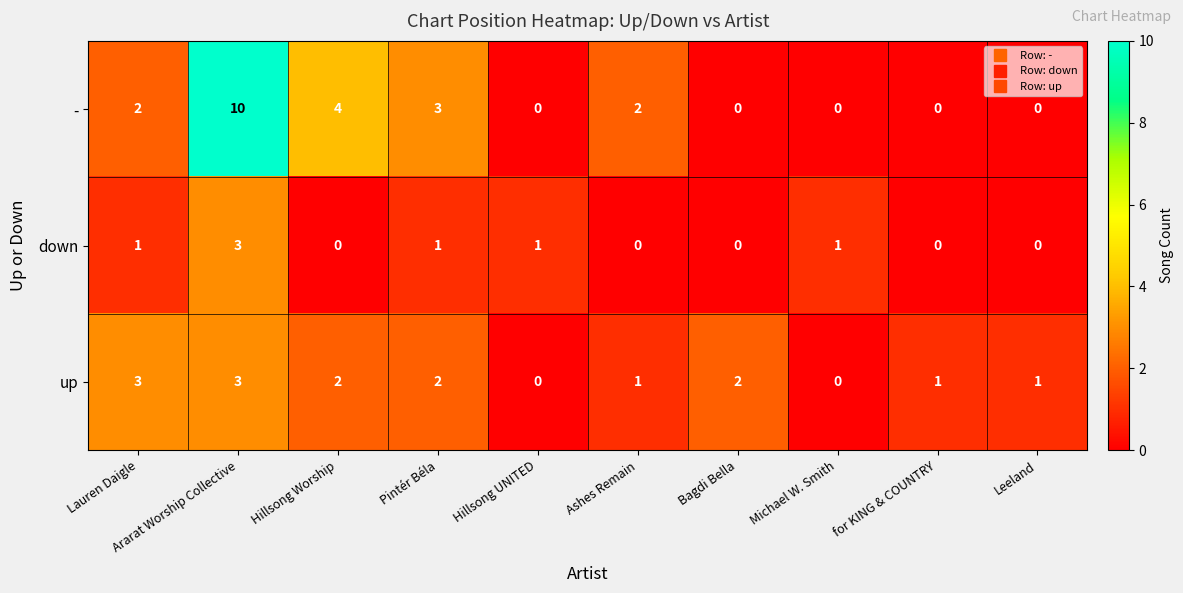

What is the highest value of the up series?

3